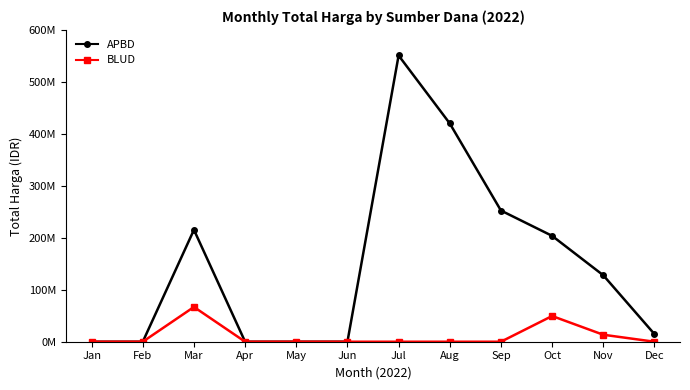

At which category is the sum across all series the highest?

Jul